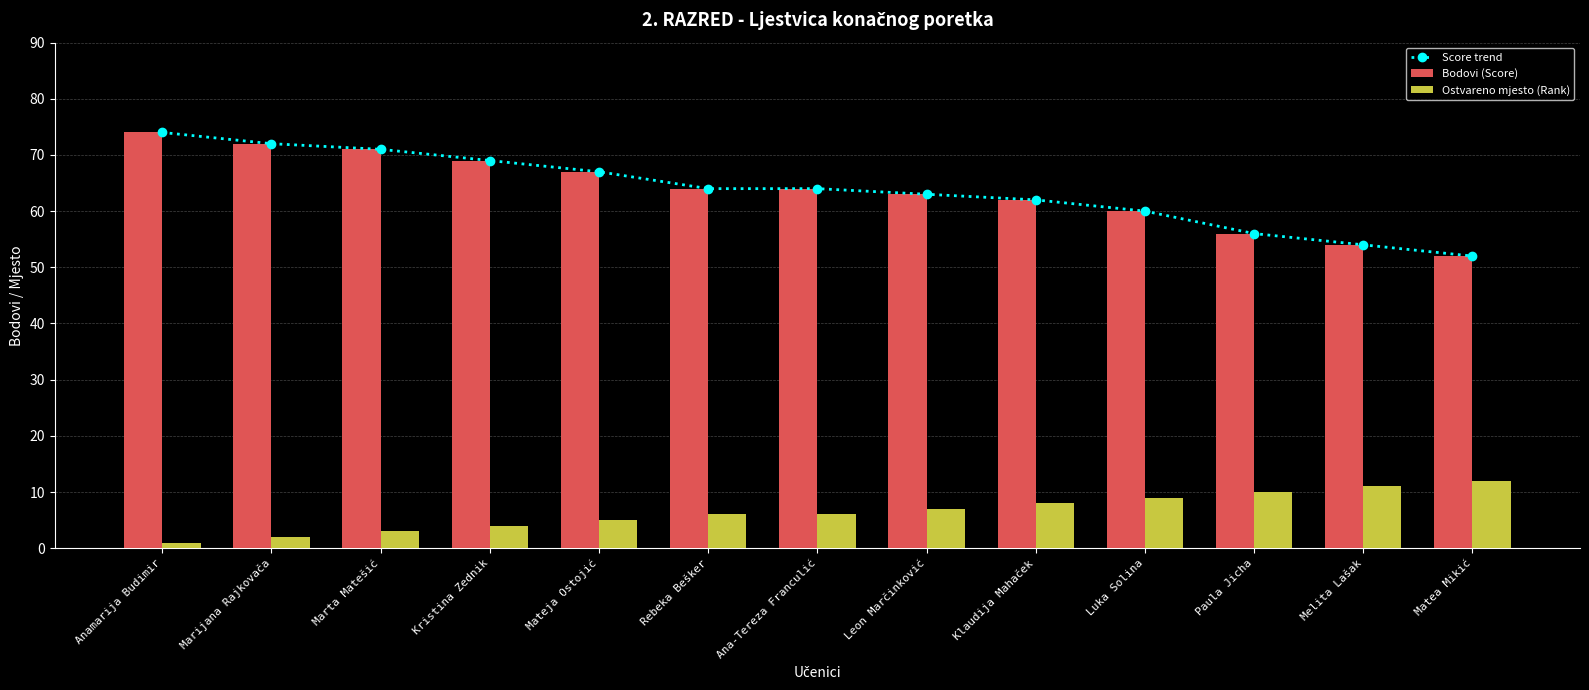

Which series has the largest range (max minus min)?

Score trend